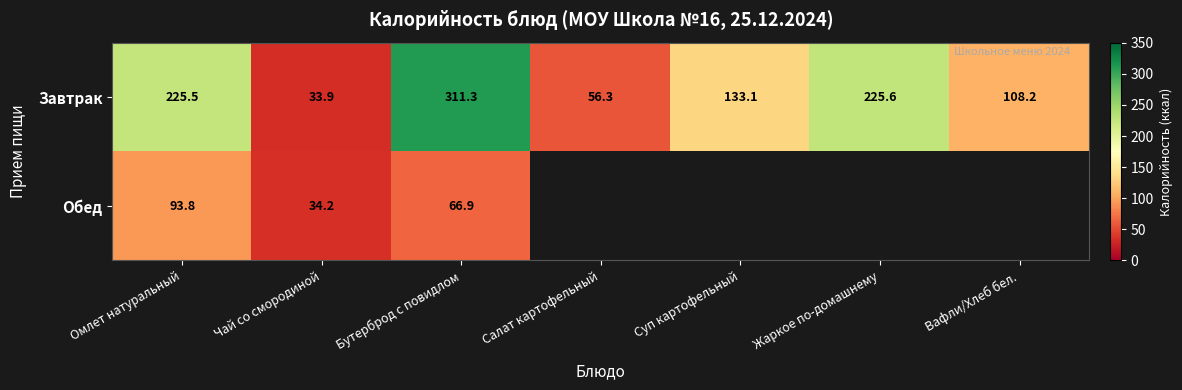

Is it true that Завтрак equals 357.2 at Омлет натуральный?

False